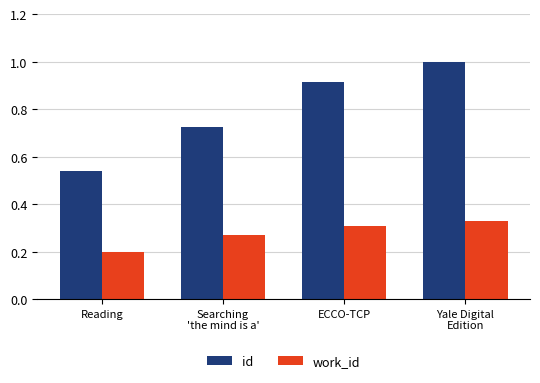

Is the value of work_id at Yale Digital
Edition greater than the value of id at Reading?

No